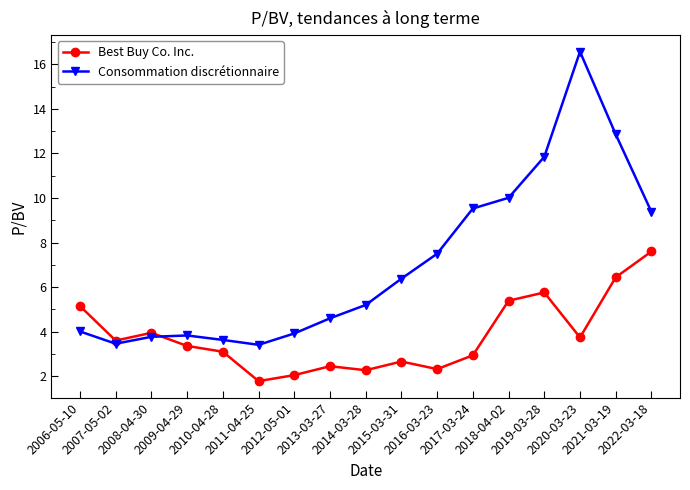

What value does the Best Buy Co. Inc. series have at 2015-03-31?

2.7